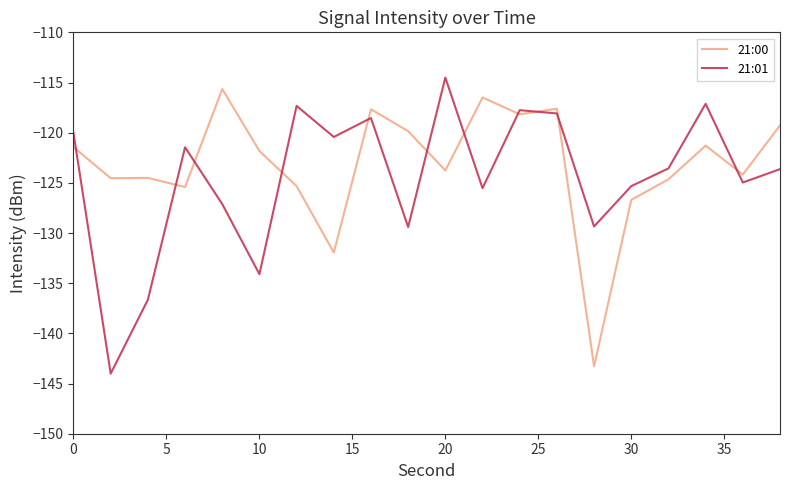

What is the maximum value shown in the chart?

-114.5